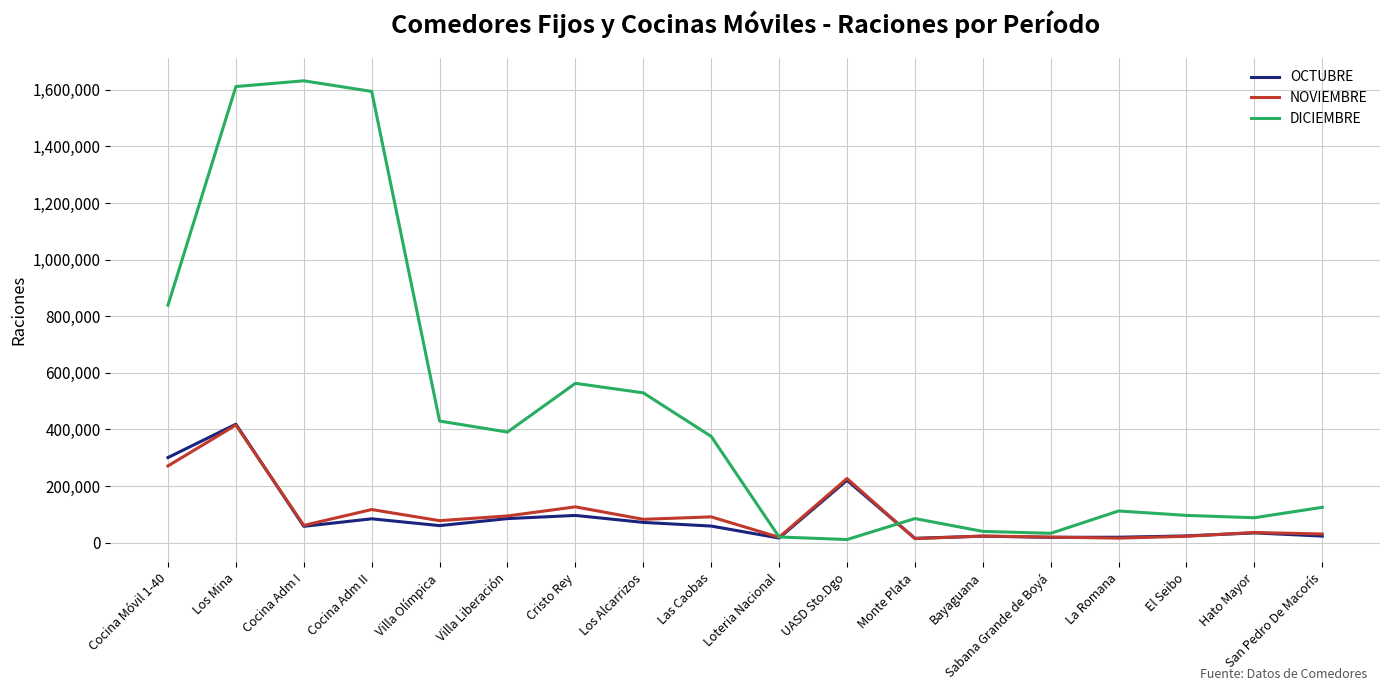

How many lines are shown in the chart?

3